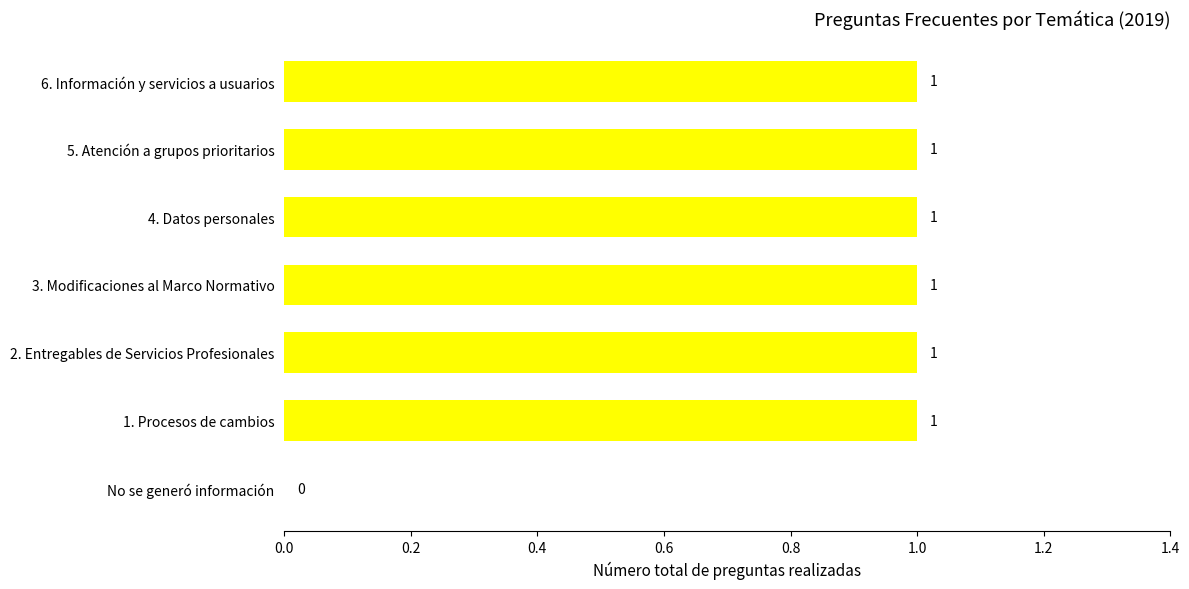

How many positive values are there?

6